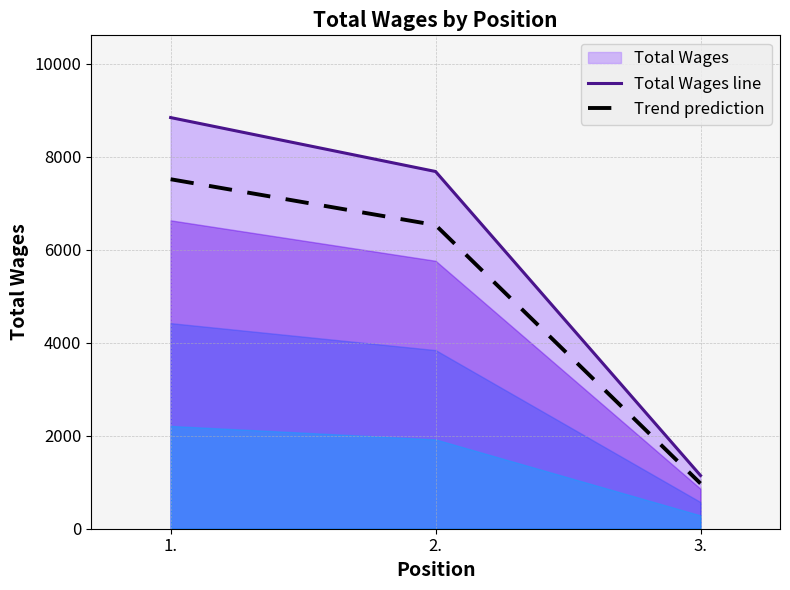

Between 3. and 2., which is larger?

2.